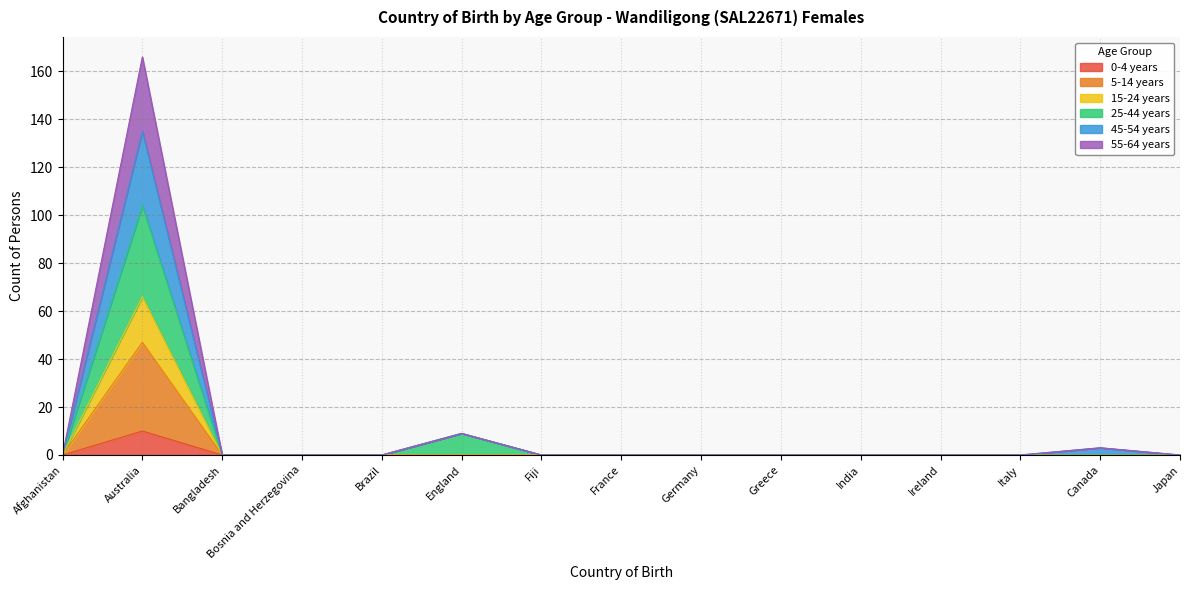

At which category does the chart reach its minimum across all series?

Afghanistan